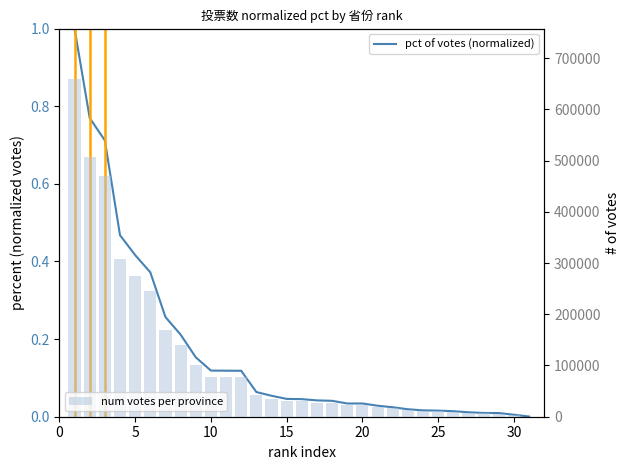

True or false: pct of votes (normalized) has a value of 0.0 at 26.

False